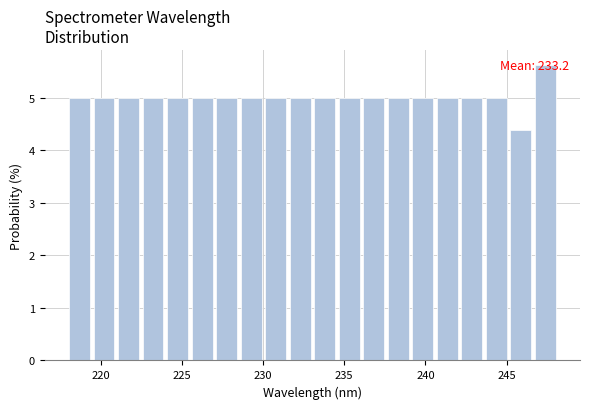

Around what value on the x-axis is the tallest bar? Give the approximate position of its centre, as read against the axis.

247.5